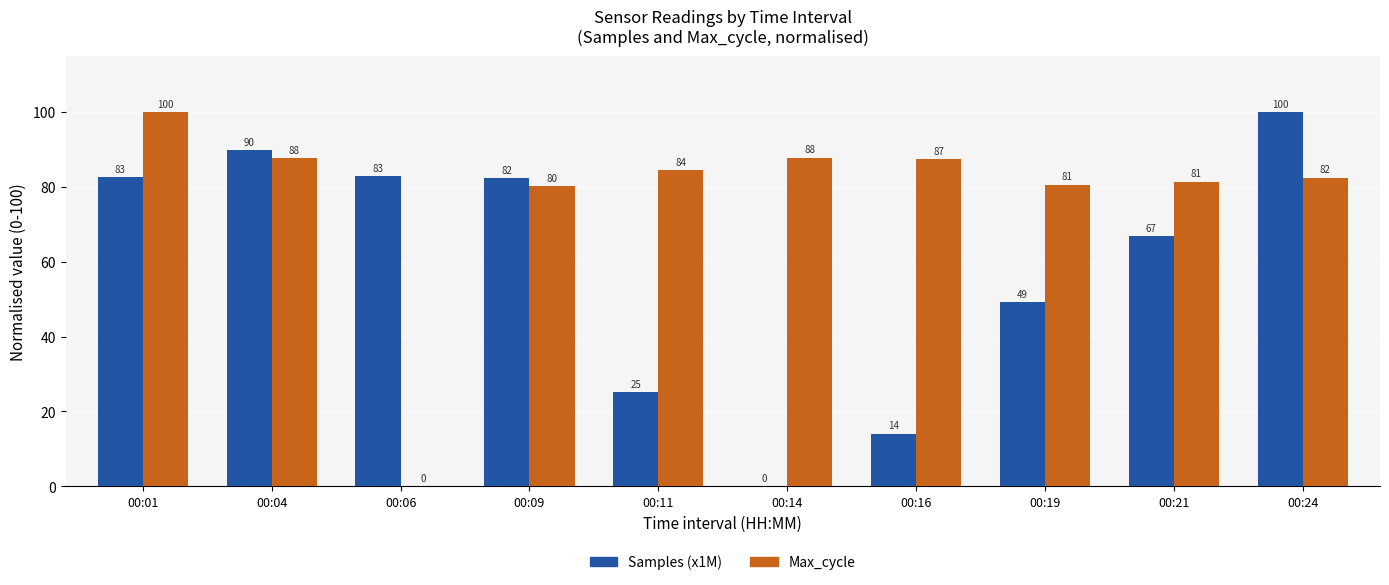

How many groups of bars are there?

10